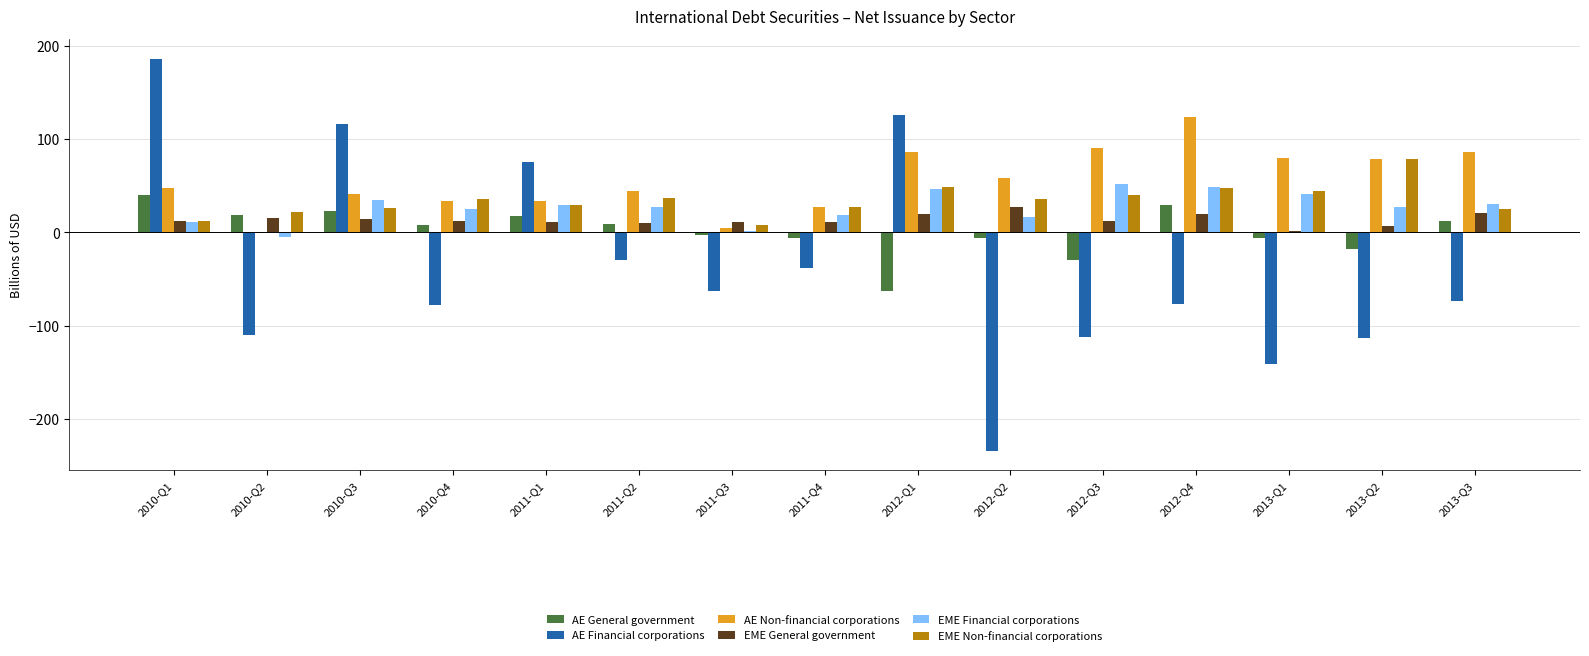

Which series has the largest total across all categories?

AE Non-financial corporations